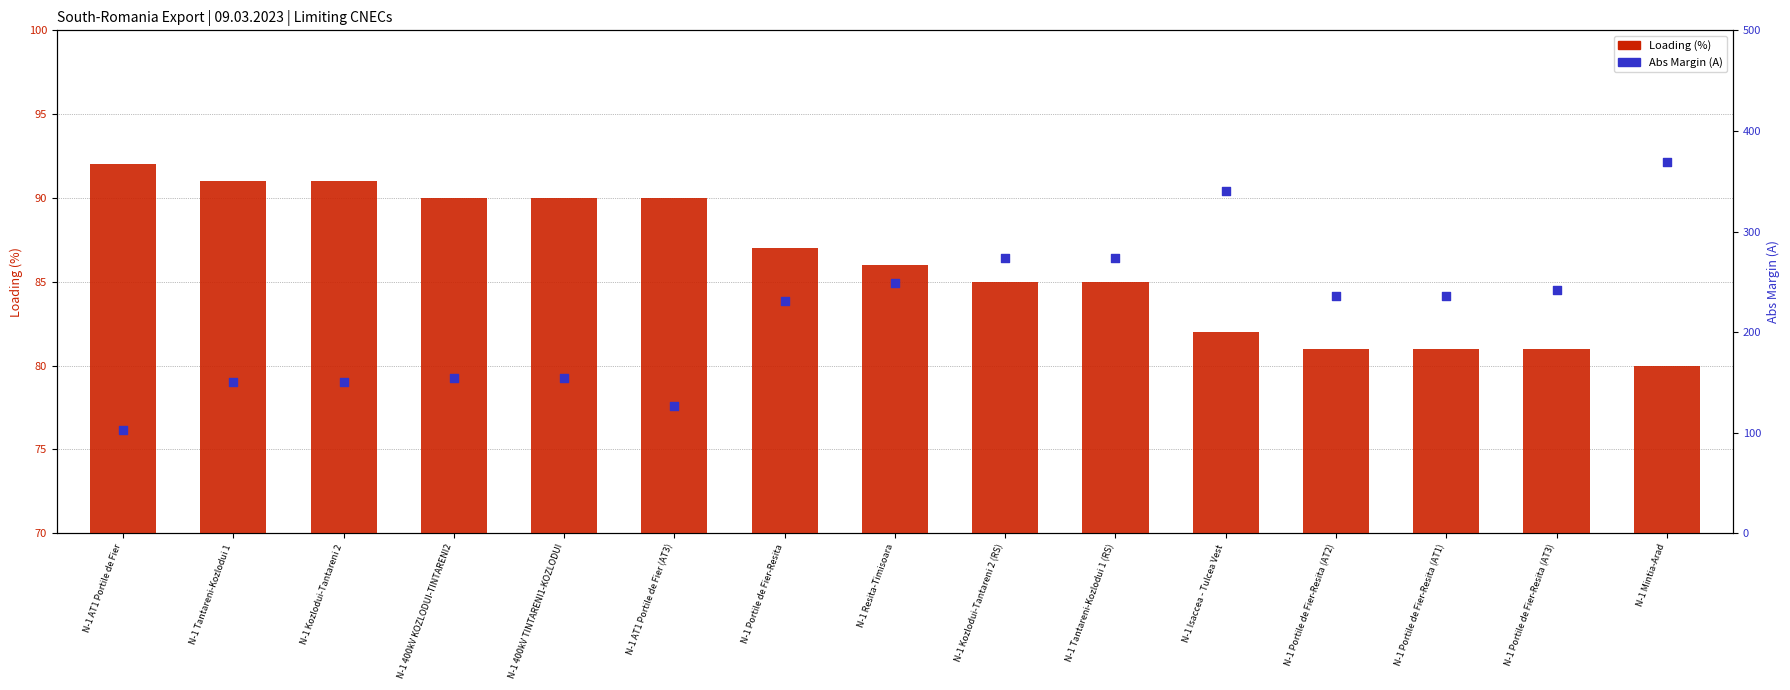

Which series reaches the maximum Y coordinate?

Abs Margin (A)